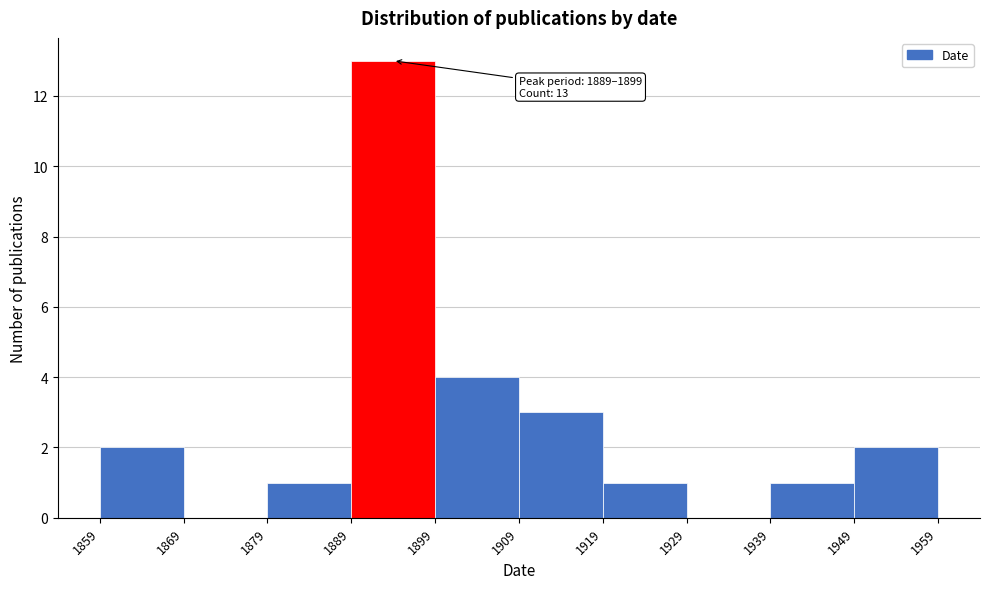

Over which range of the x-axis is the bar tallest?

1889 to 1899